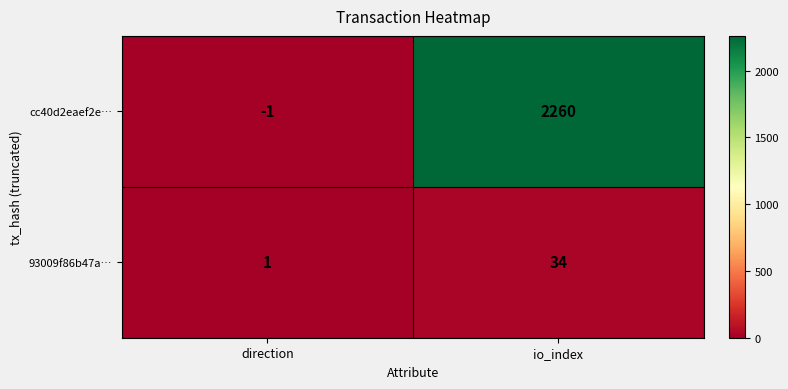

True or false: cc40d2eaef2e… has a value of 0 at direction.

False